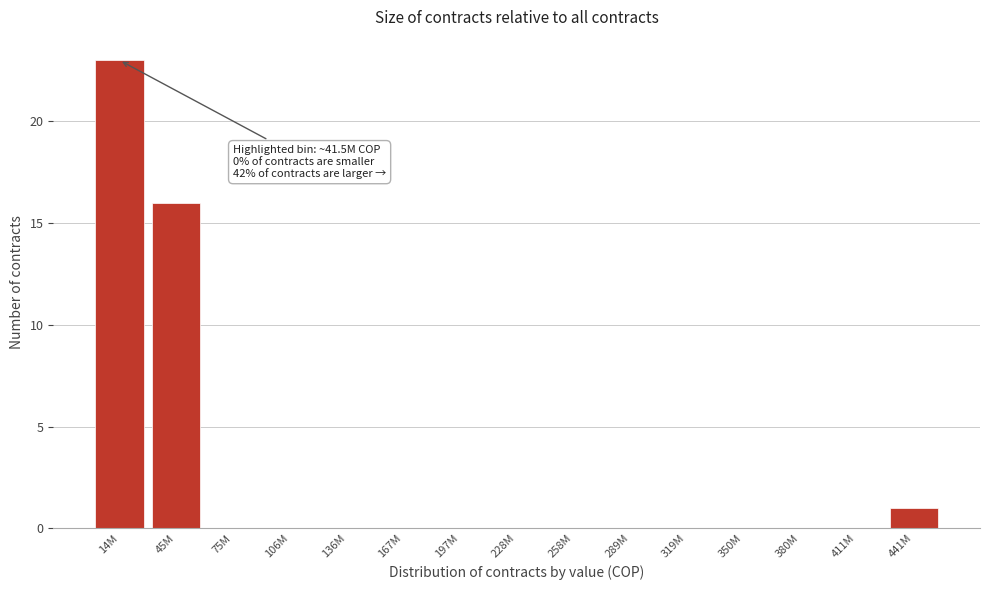

Reading left to right, extract all data points from this chart.

14M=23	45M=16	75M=0	106M=0	136M=0	167M=0	197M=0	228M=0	258M=0	289M=0	319M=0	350M=0	380M=0	411M=0	441M=1